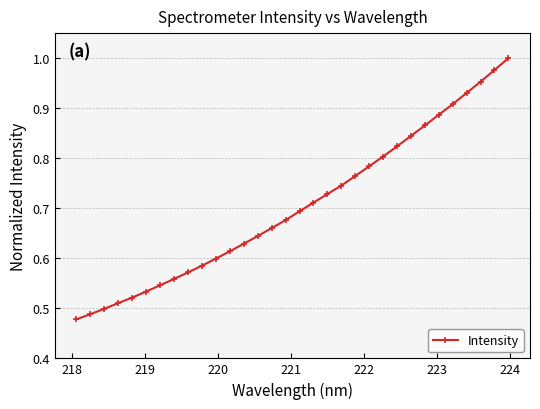

How many lines are shown in the chart?

1